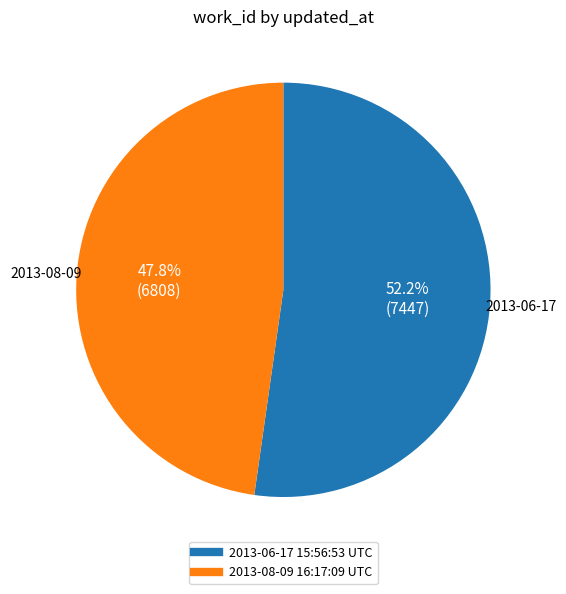

To the nearest percent, what is the difference between the 2013-08-09 16:17:09 UTC and 2013-06-17 15:56:53 UTC slice percentages?

4%